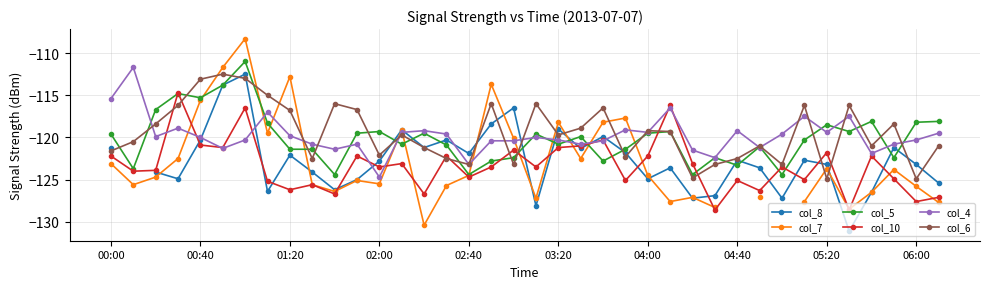

What position from the left is 22?

23